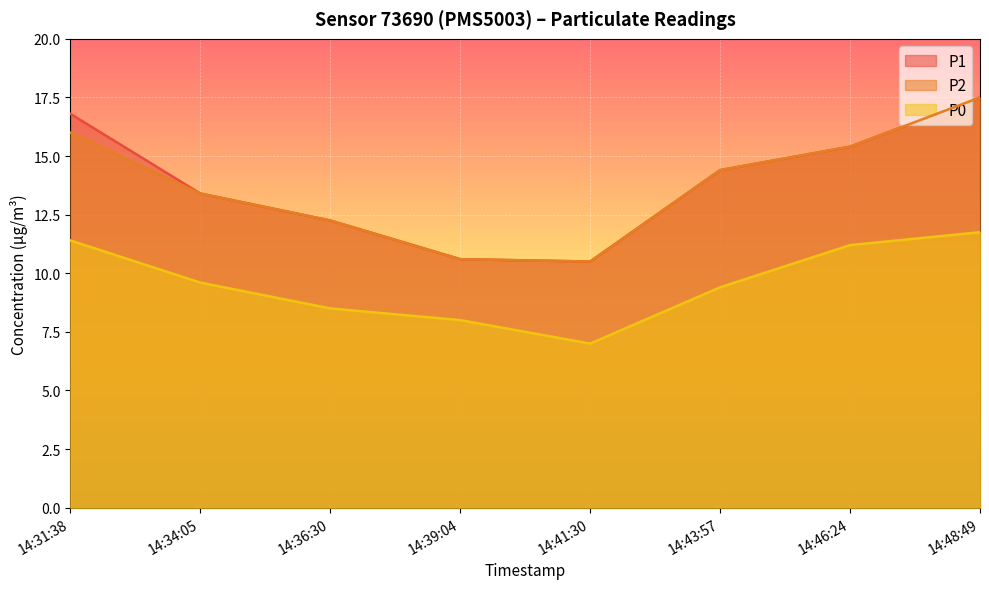

What is the sum of the P0 values at 14:31:38 and 14:43:57?

20.8